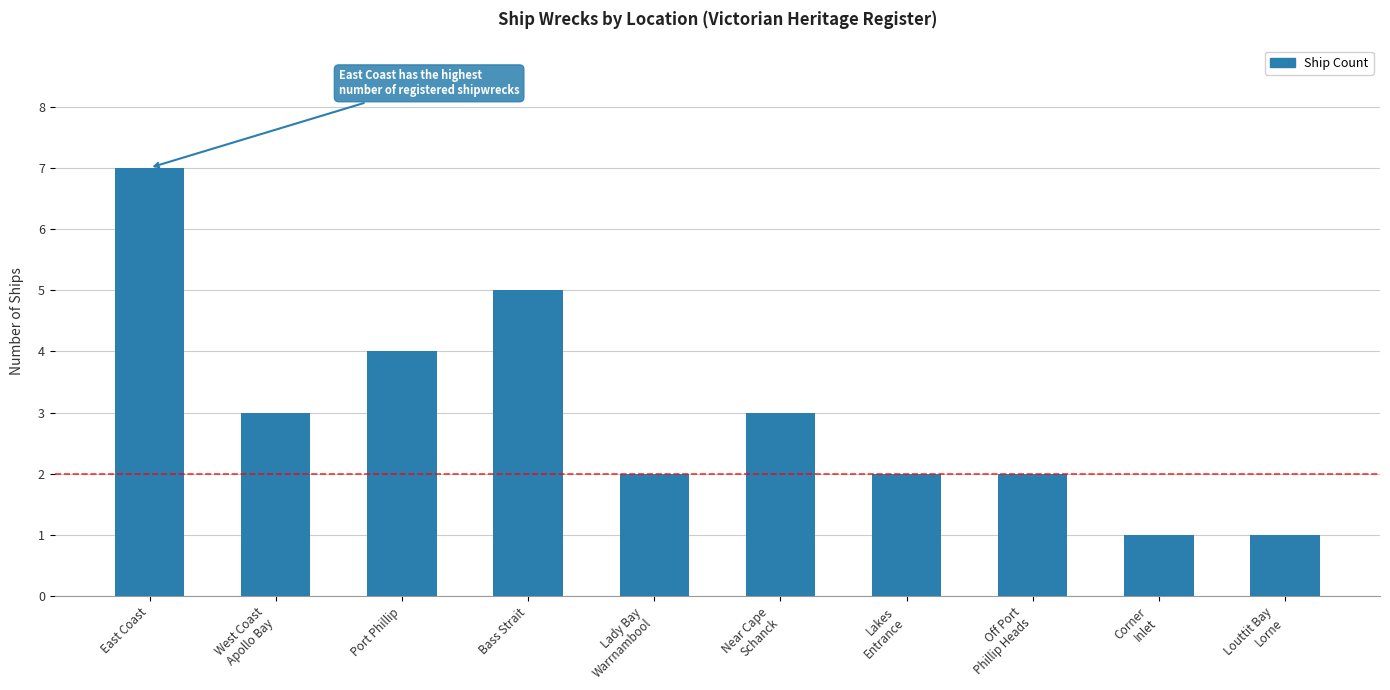

Which has a higher value, Corner
Inlet or Off Port
Phillip Heads?

Off Port
Phillip Heads